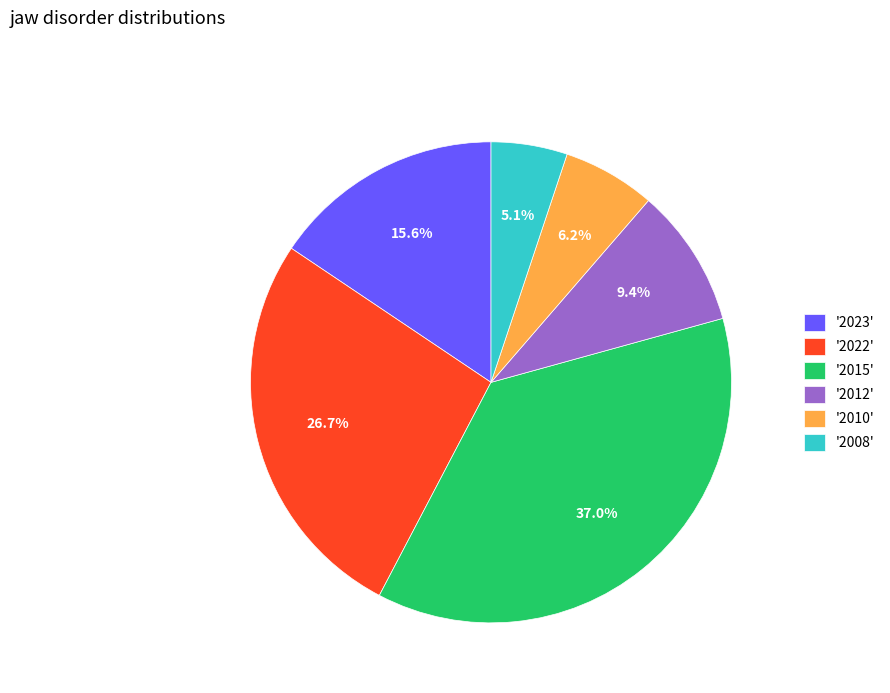

How many slices are in this pie chart?

6